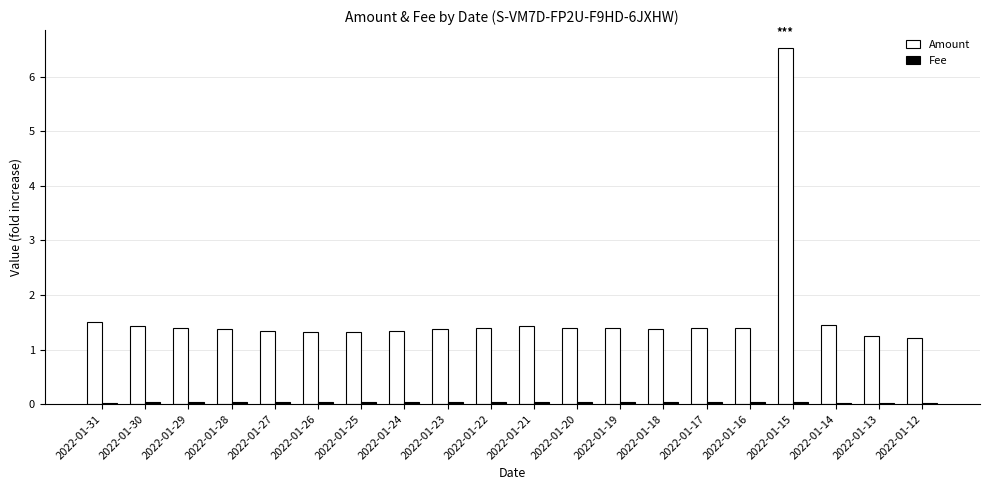

Is it true that Amount equals 1.9 at 2022-01-19?

False